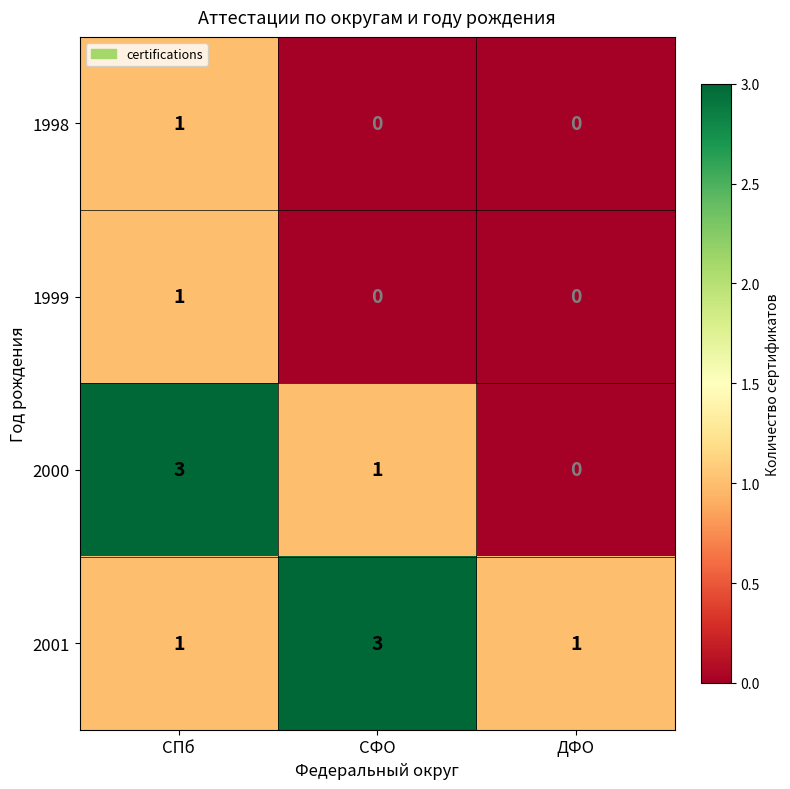

What is the sum of all 2000 values?

4